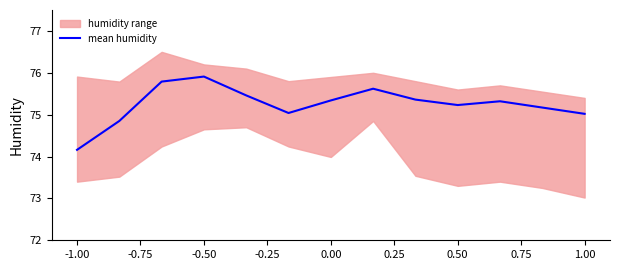

Which category has the lowest value in the mean humidity series?

-1.00